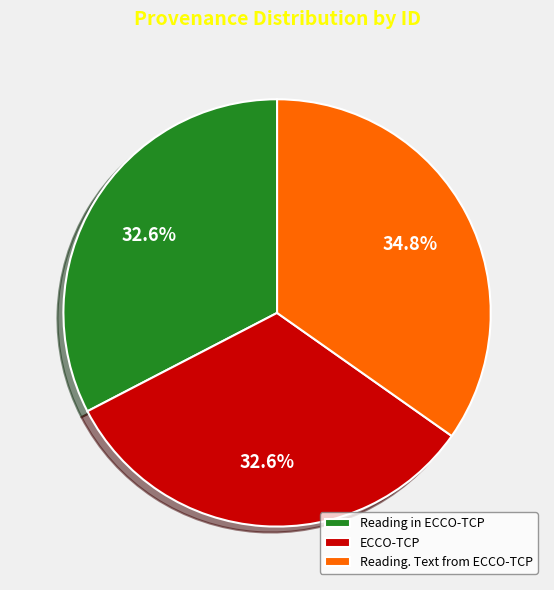

How many segments does this pie chart have?

3